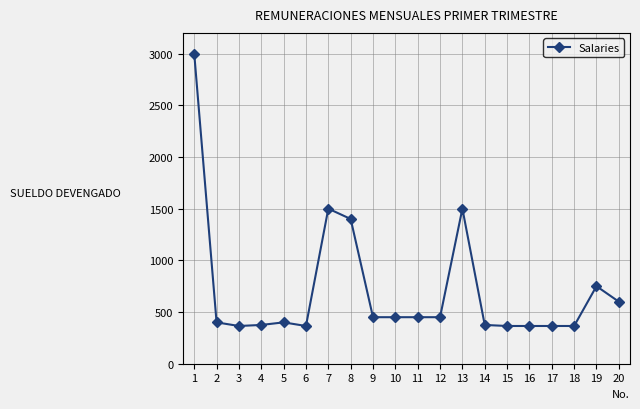

What is the difference between the second highest and minimum values?

1135